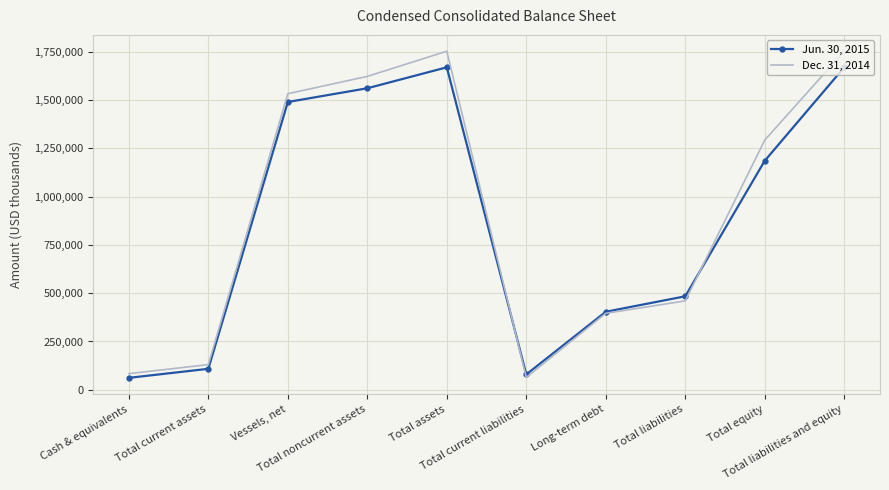

What is the maximum value shown in the chart?

1752913